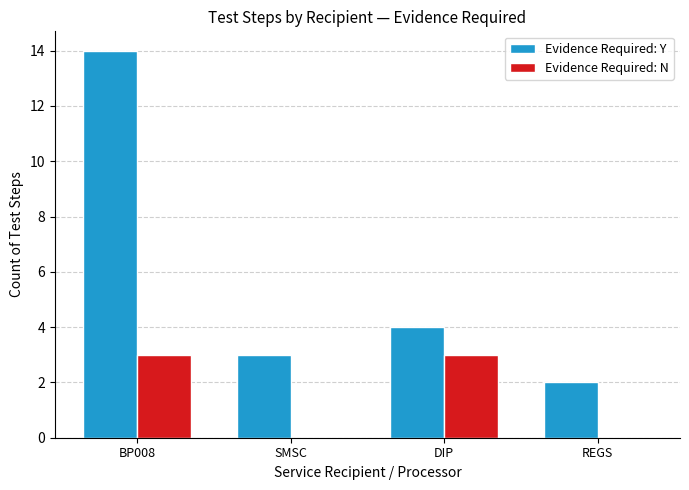

Does the chart contain stacked bars?

No